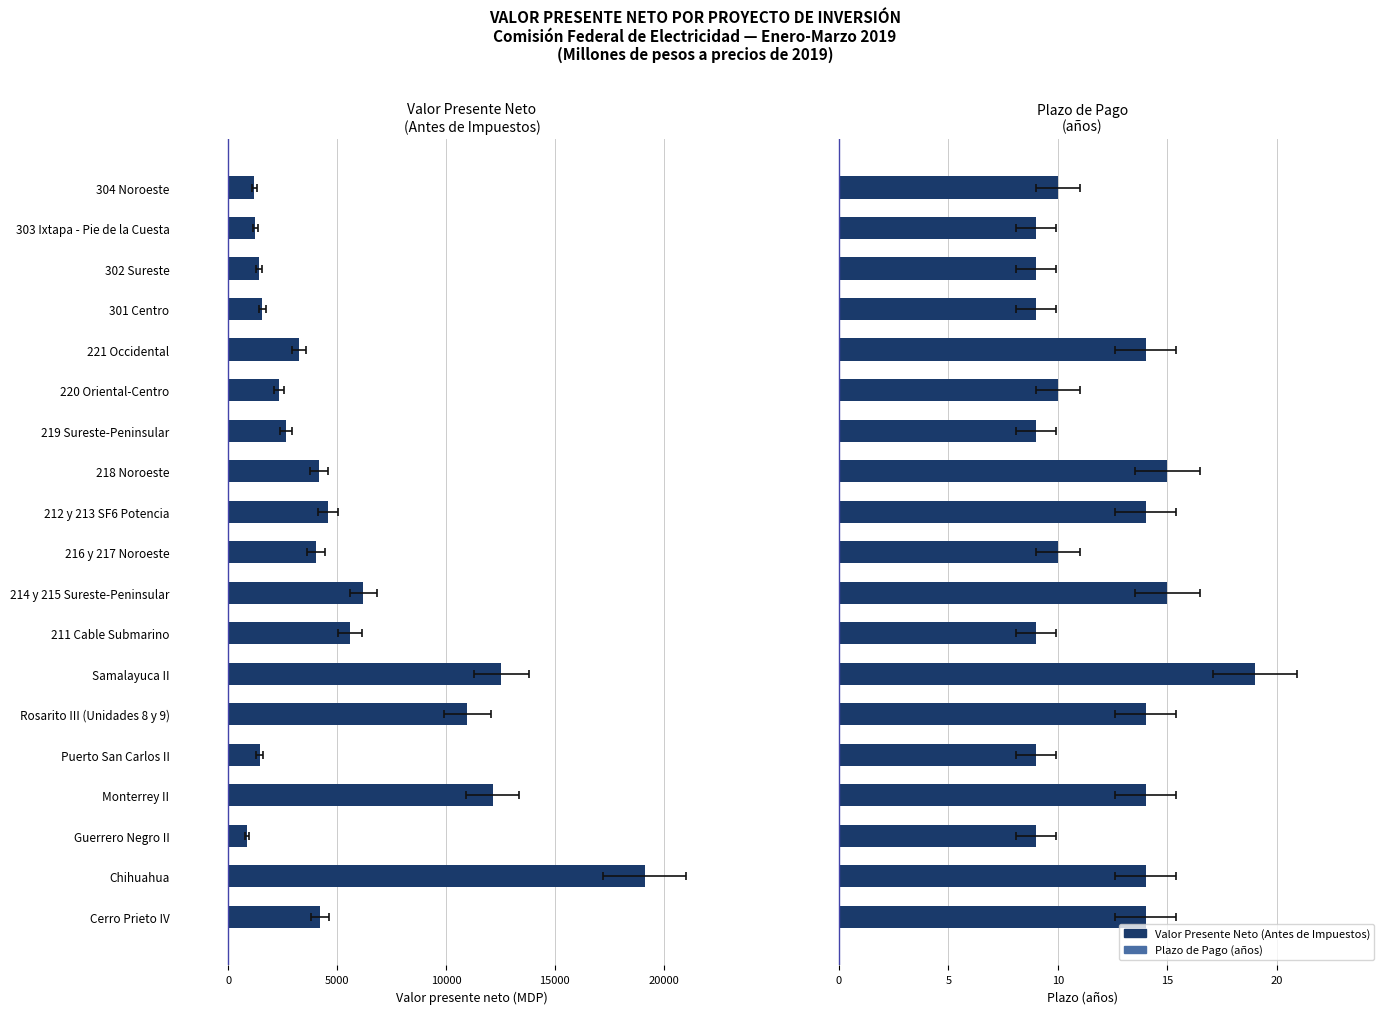

What is the label of the 4th bar from the right?

301 Centro